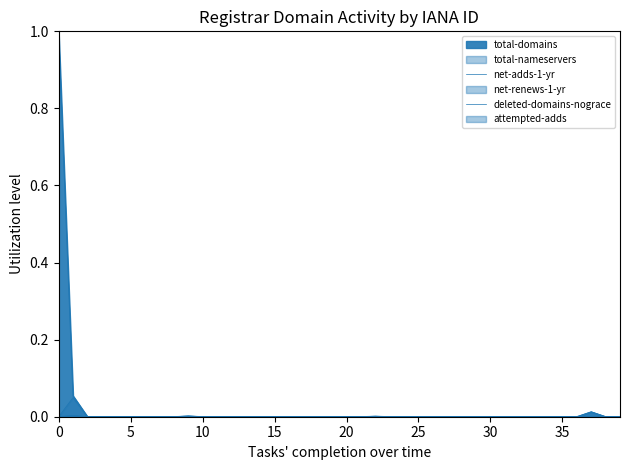

True or false: total-domains has more than 2 interior local peaks.

True